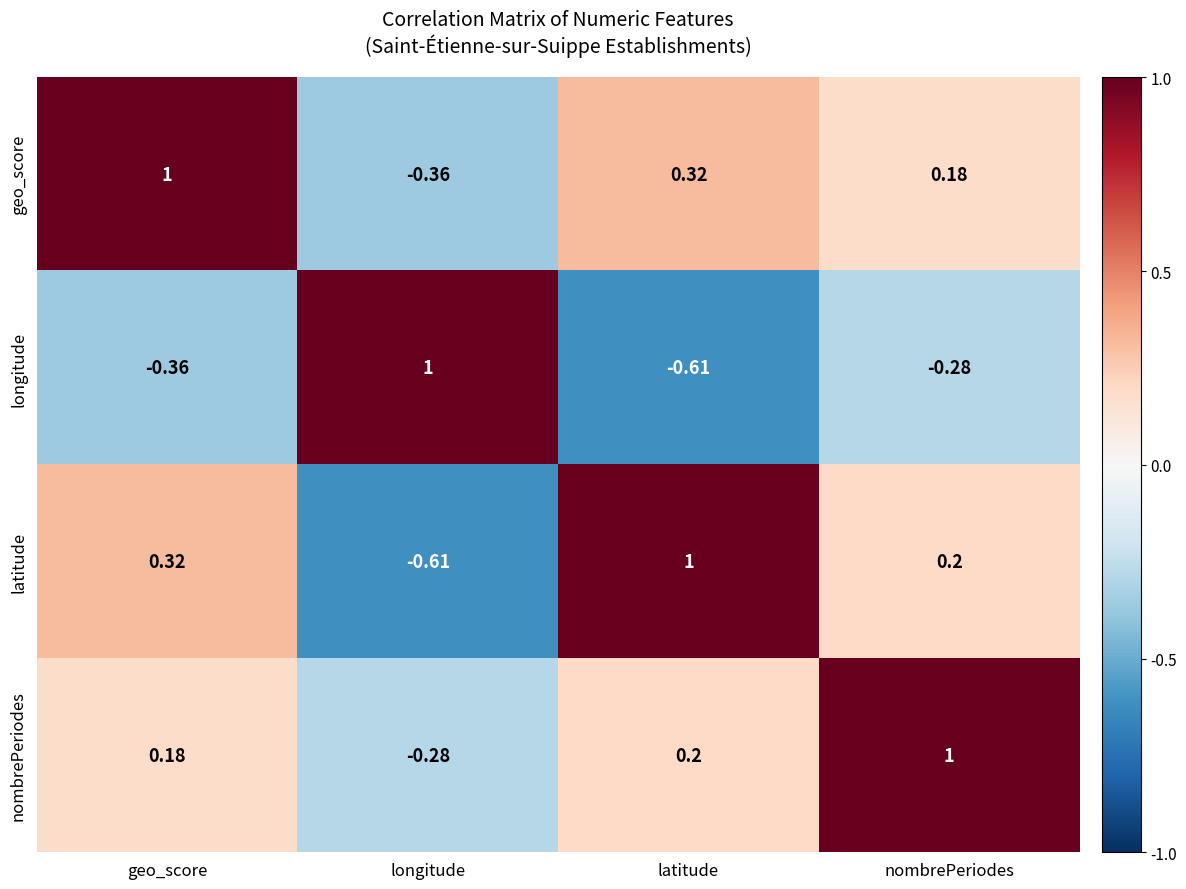

At which label does latitude reach its peak?

latitude